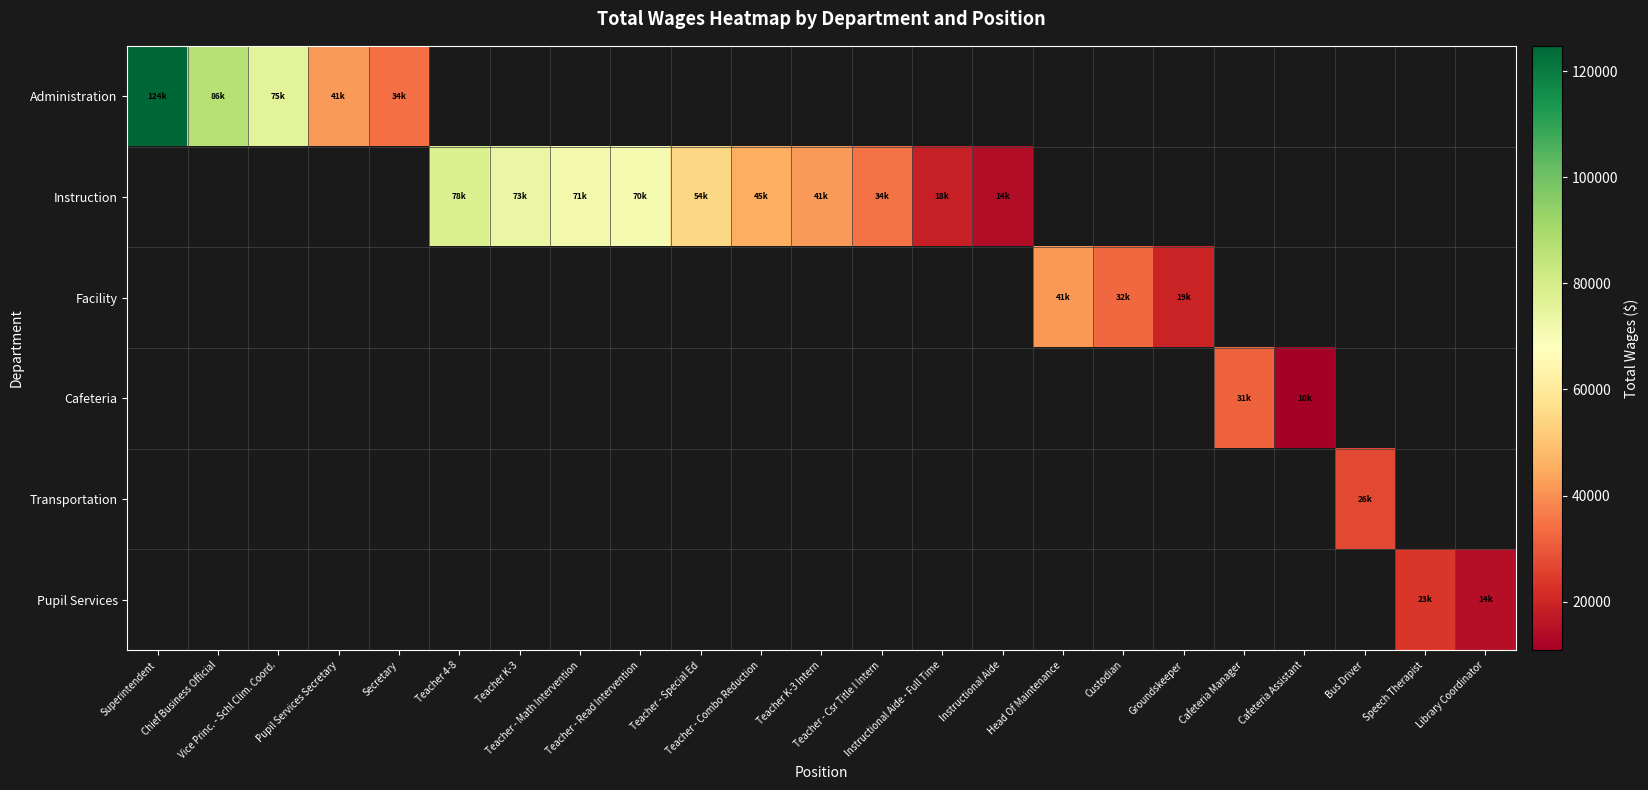

Is the value of Transportation at Vice Princ. - Schl Clim. Coord. greater than the value of Administration at Teacher - Csr Title I Intern?

No